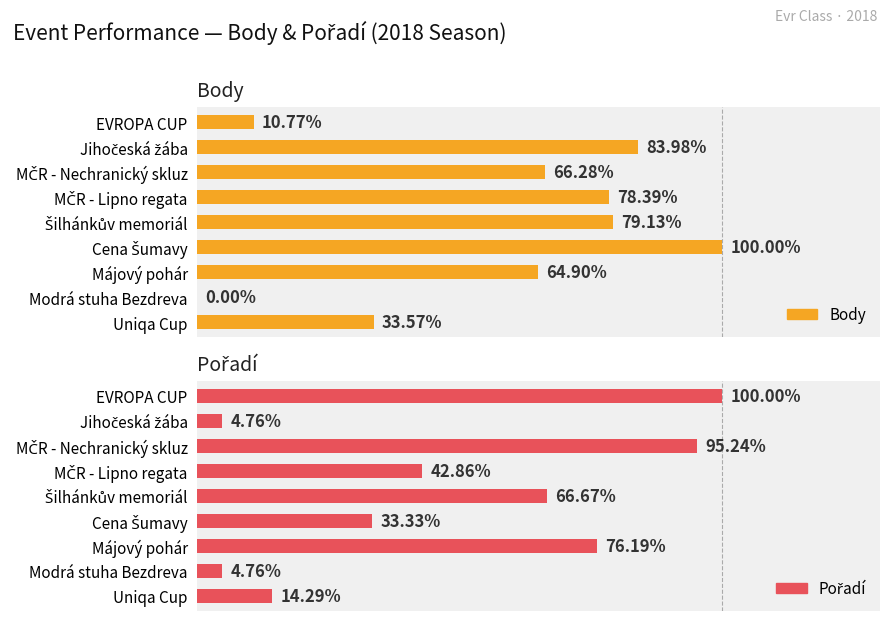

Rank the series at MČR - Nechranický skluz from highest to lowest value.

Pořadí, Body